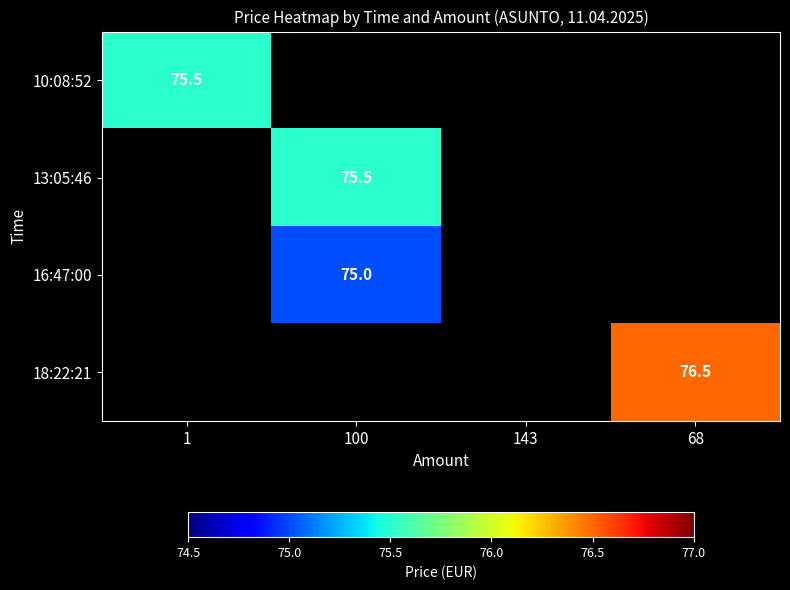

Which has a higher value, 100 or 68?

68